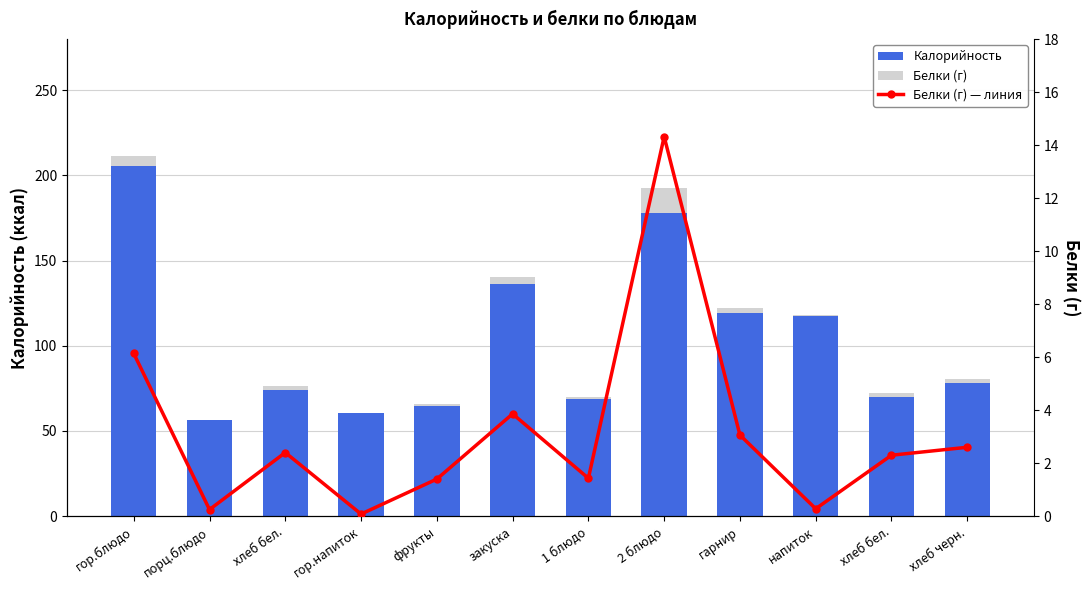

How many data points in Белки (г) are less than 2?

5